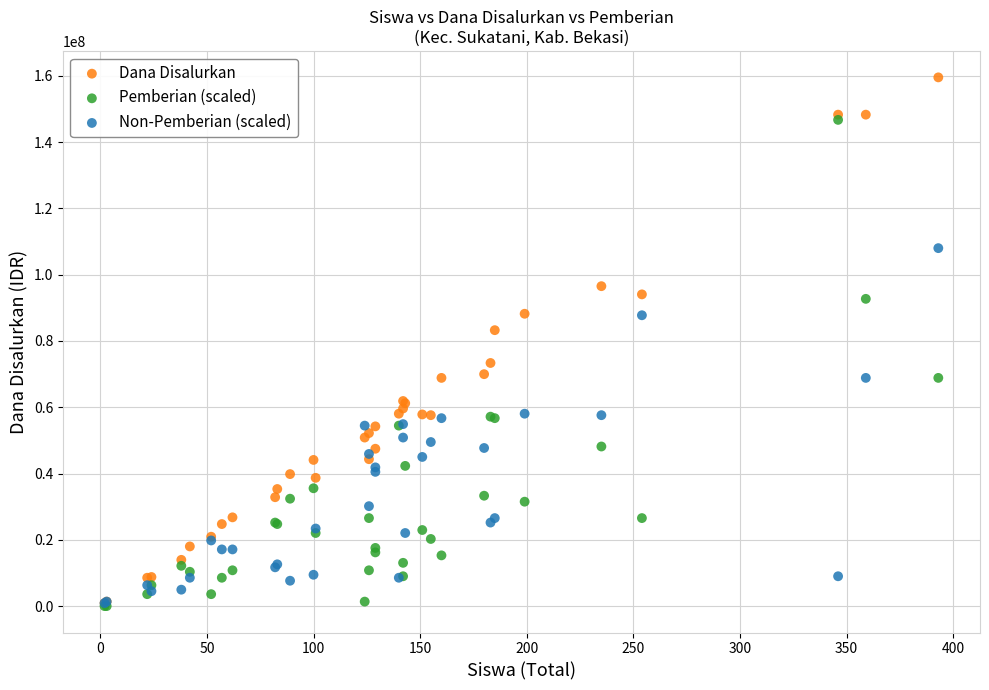

Across all series, what Y value is closest to 79762500?

83250000